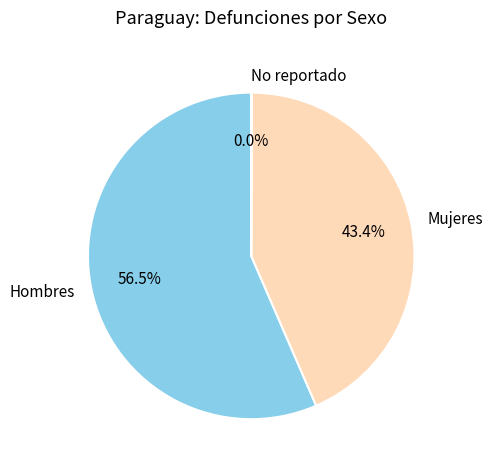

Which has a higher value, Hombres or Mujeres?

Hombres